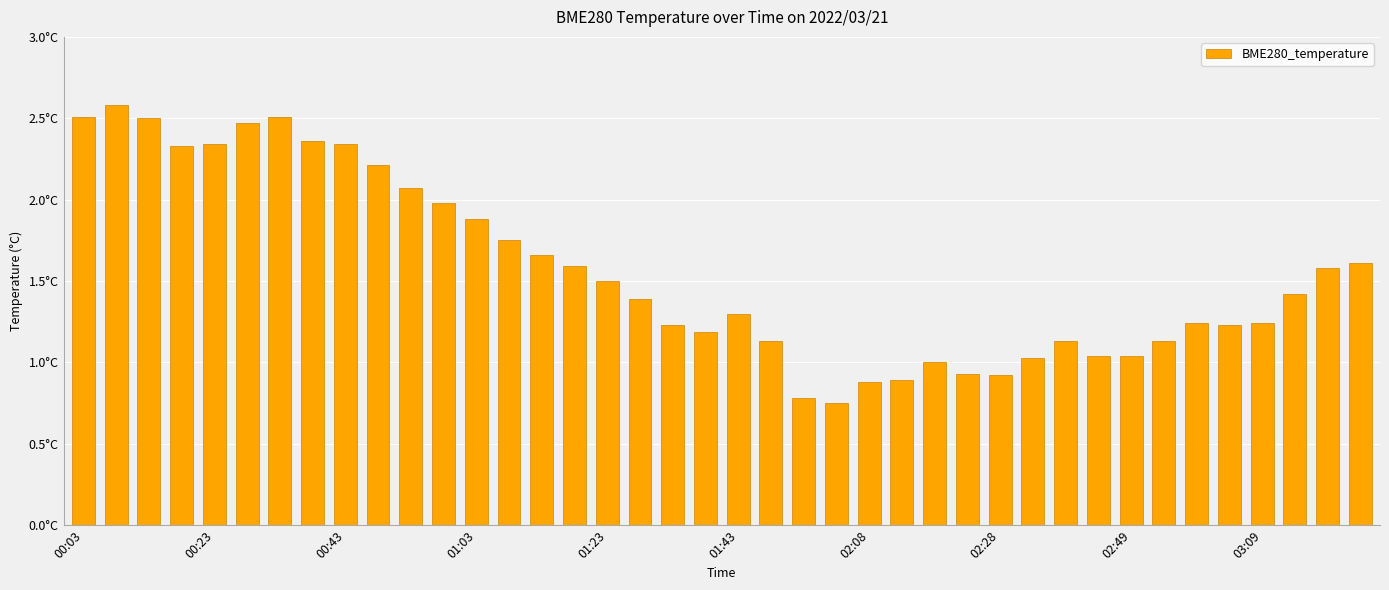

What is the greatest value displayed?

2.6